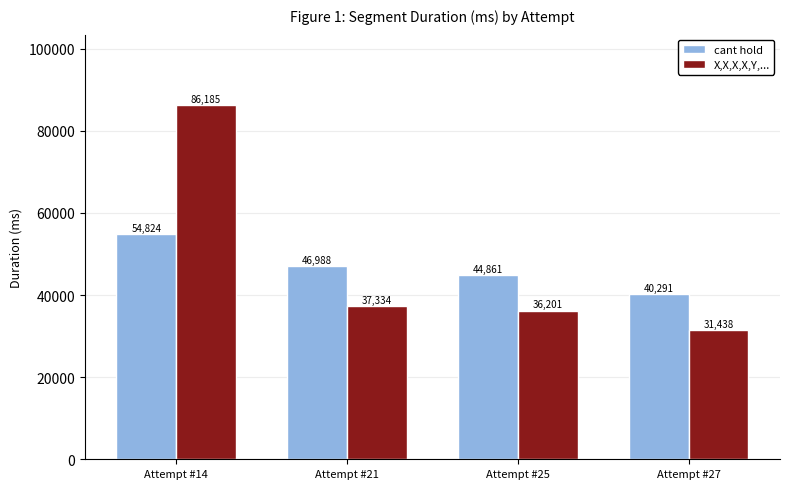

At how many categories does at least one series exceed 41612?

3